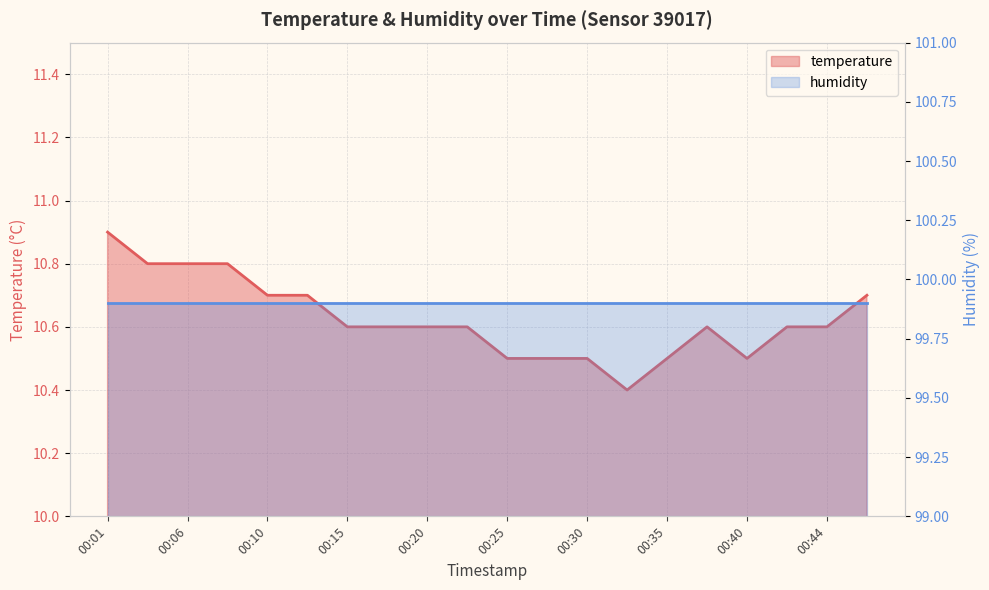

How many values are between 10 and 11?

20